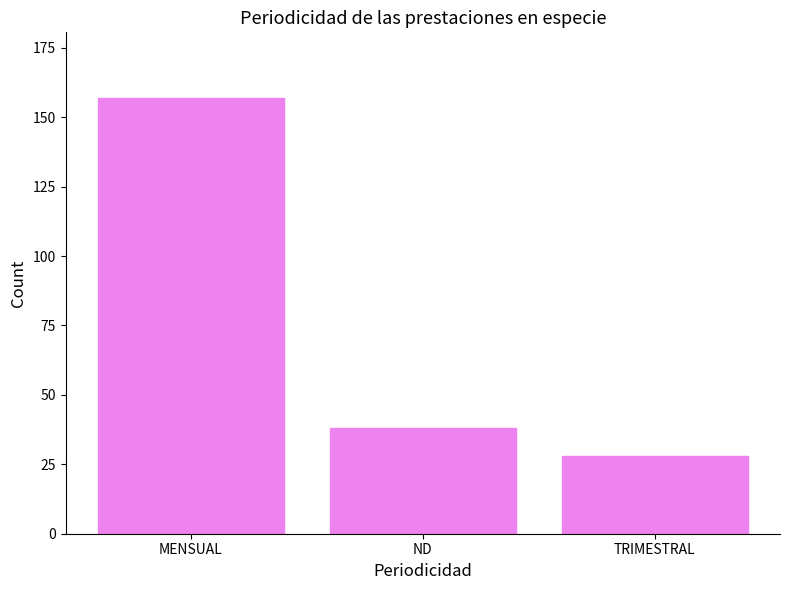

Which has a higher value, ND or TRIMESTRAL?

ND